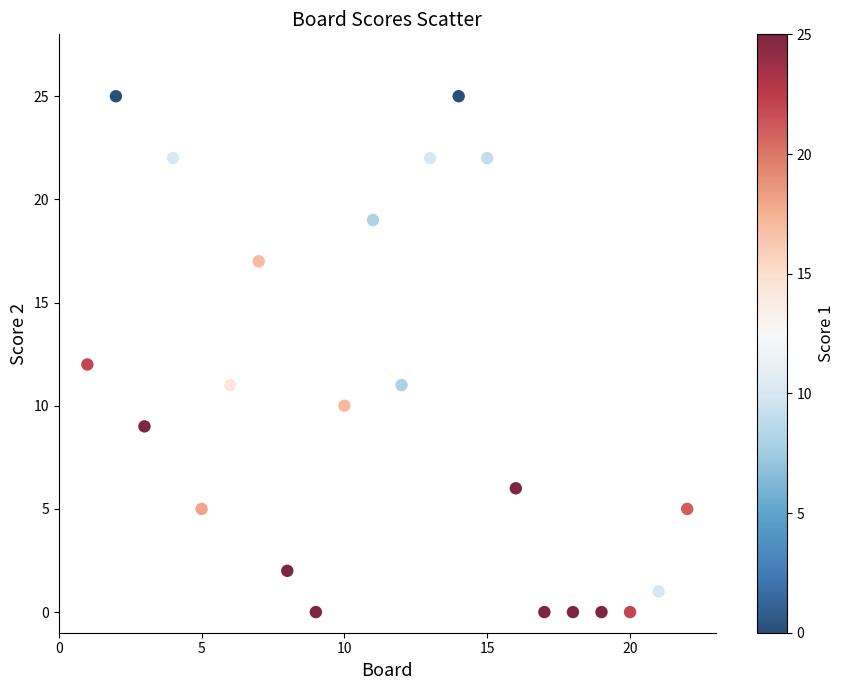

What is the range of Y values (max minus min)?

25